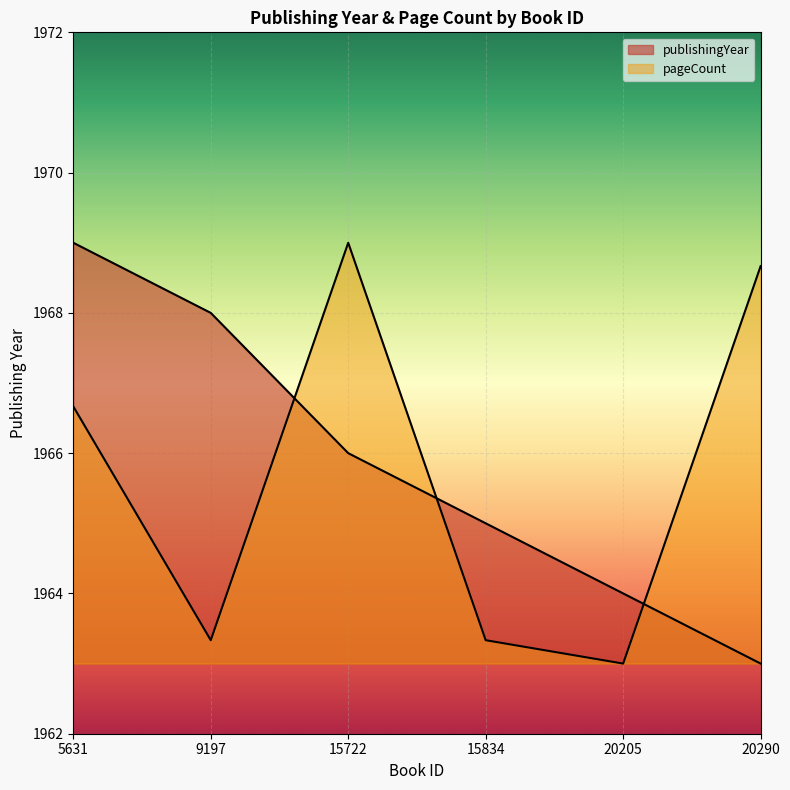

What is the difference between the highest and lowest values at 15722?

3.0